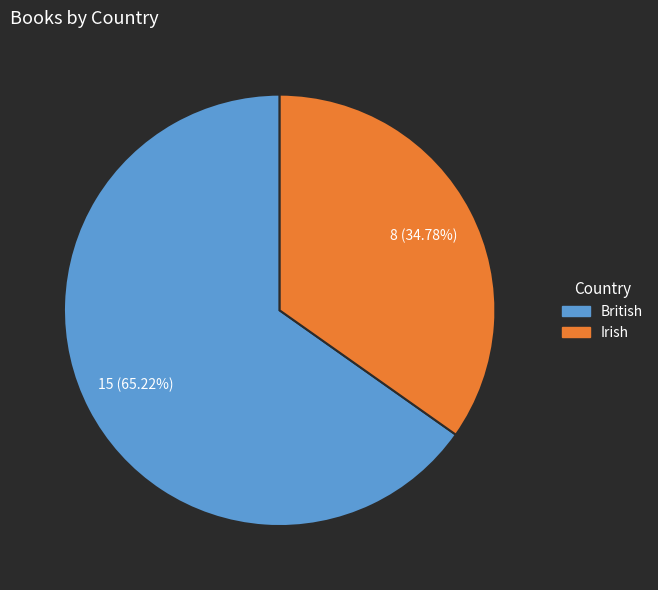

What is the largest slice in the pie chart?

British